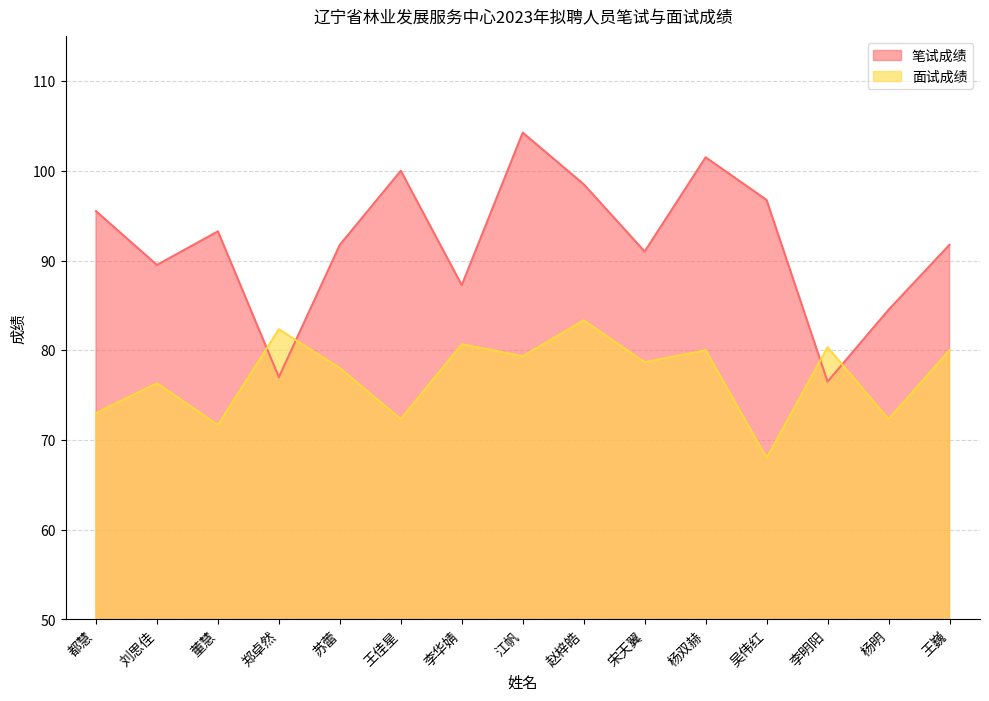

What is the sum of all 笔试成绩 values?

1379.0